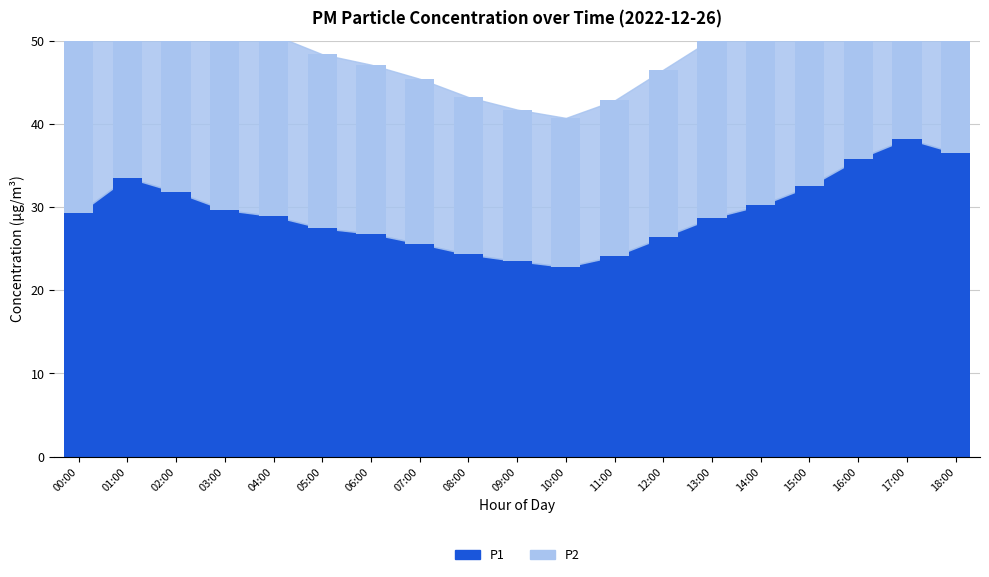

Where does the P1 series first go above 28?

00:00